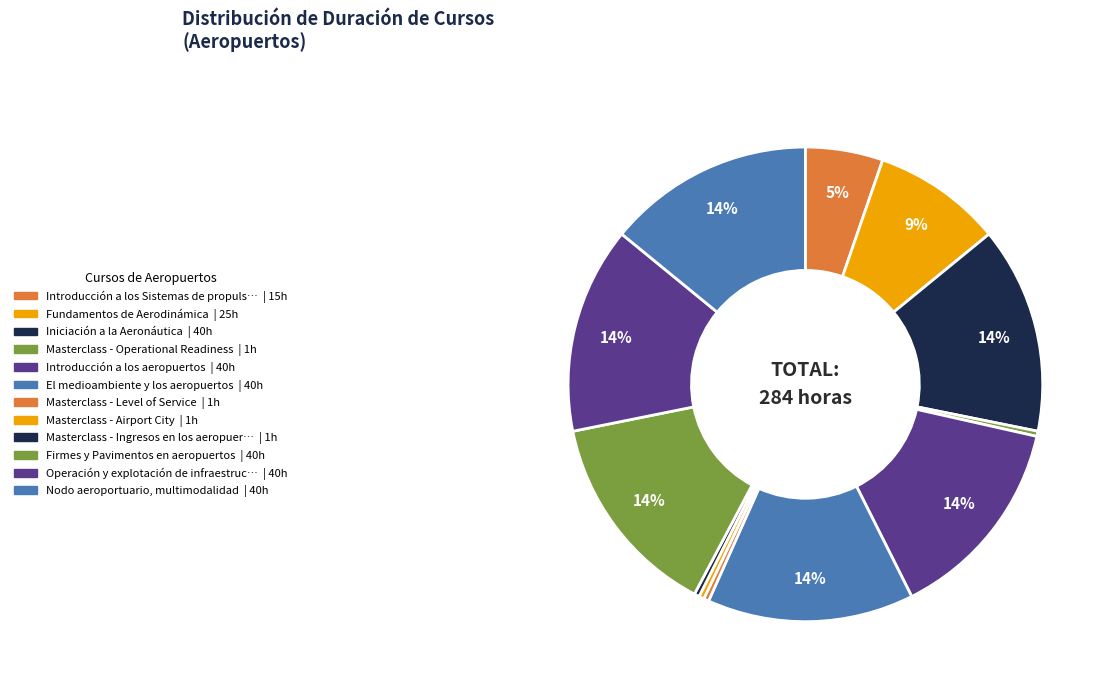

How many slices are in this pie chart?

12